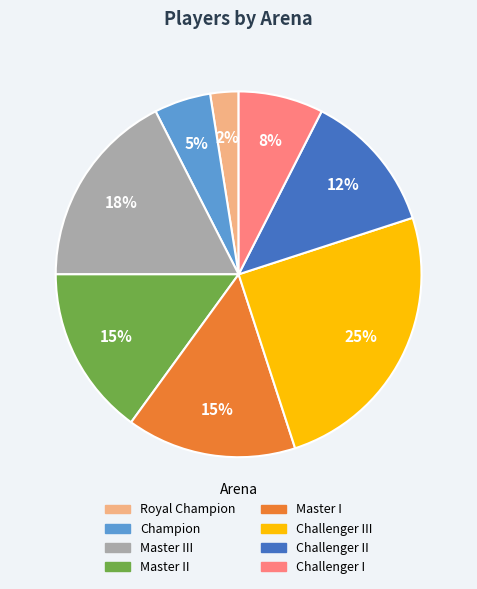

To the nearest percent, what is the average slice percentage?

12%